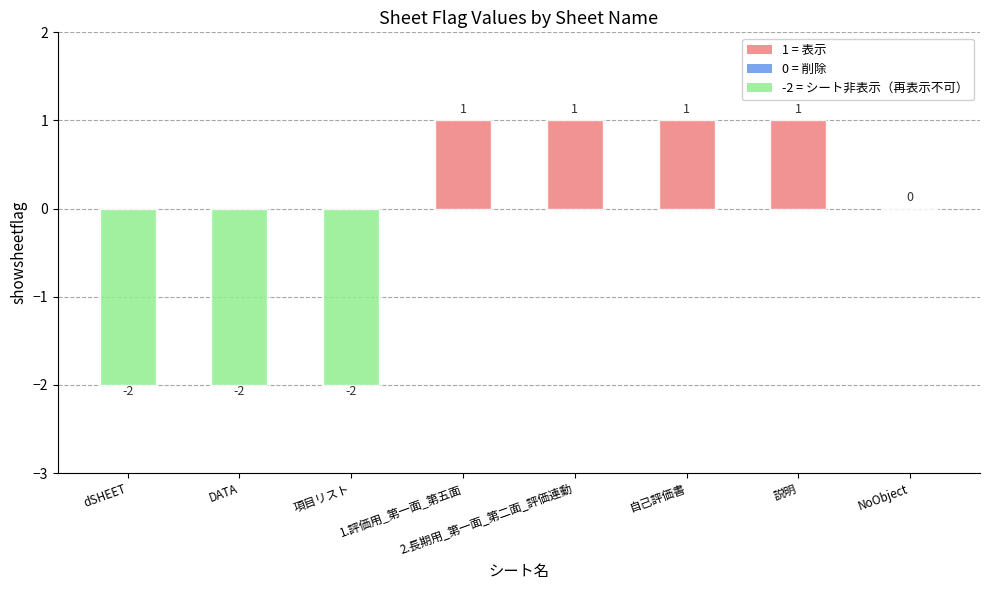

At which label is the value closest to 0?

NoObject